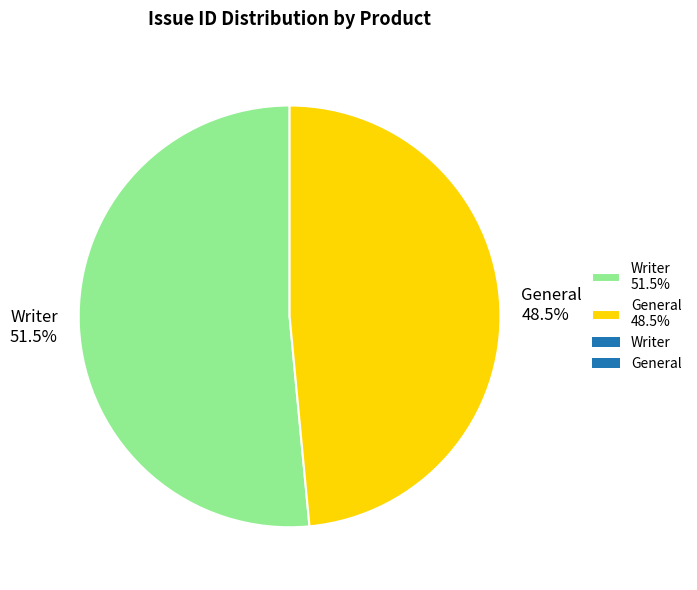

How many segments does this pie chart have?

2